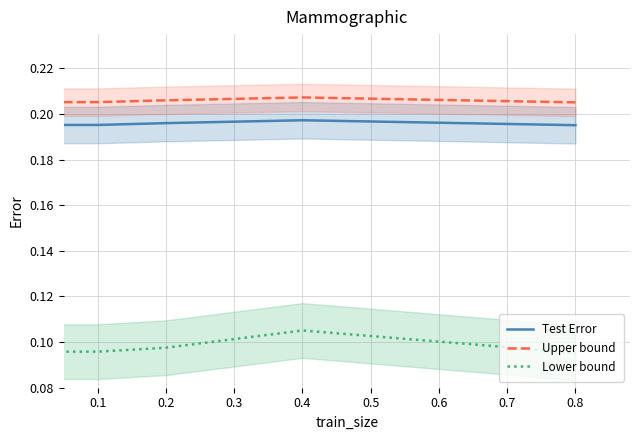

True or false: Test Error and Lower bound cross at least once.

False